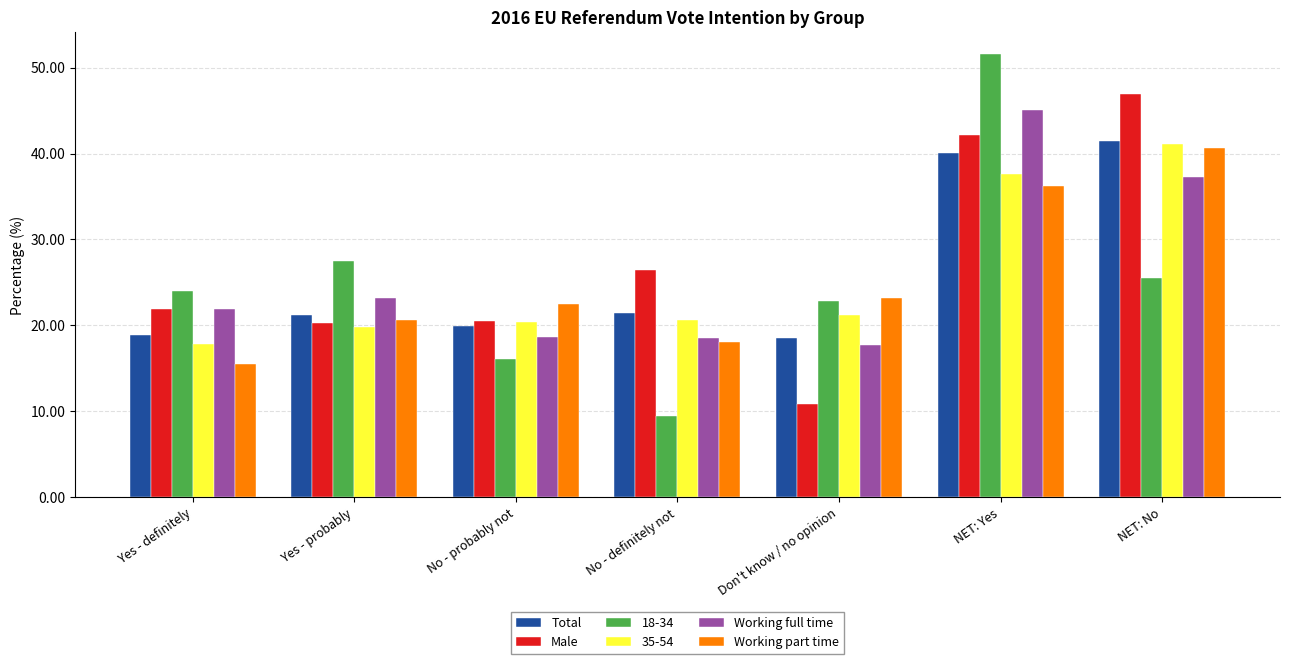

What is the difference between the Working part time values at No - definitely not and Don't know / no opinion?

5.0